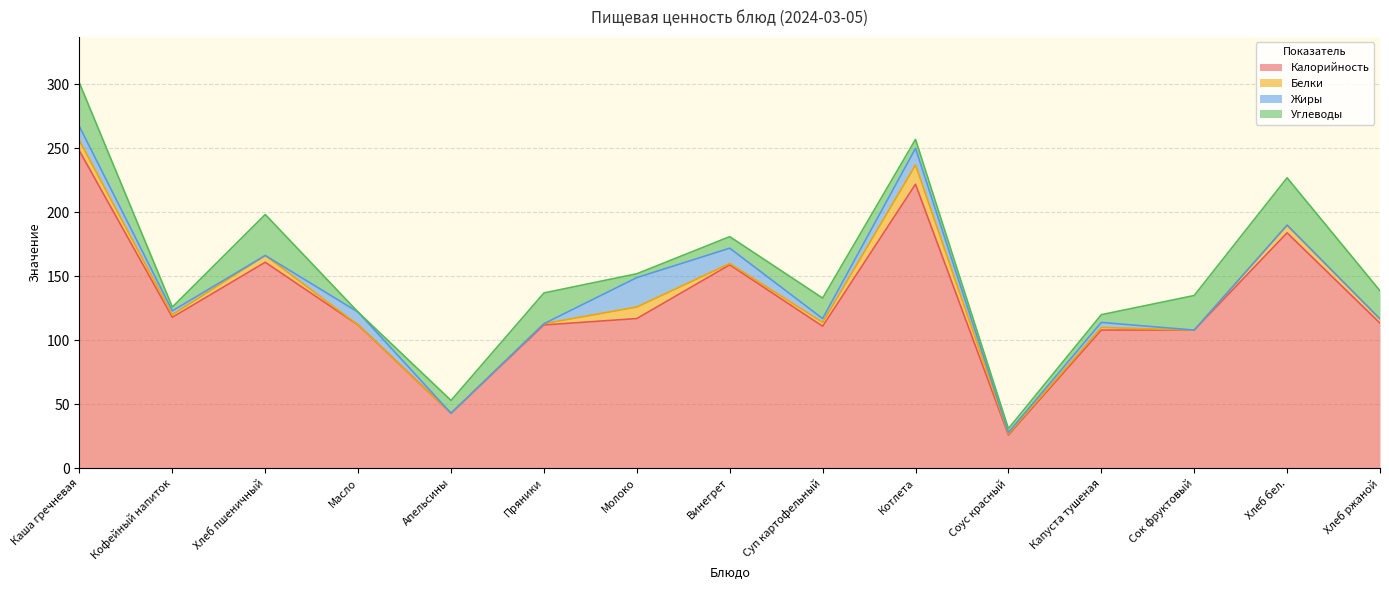

What are all the series names shown in the legend?

Калорийность, Белки, Жиры, Углеводы